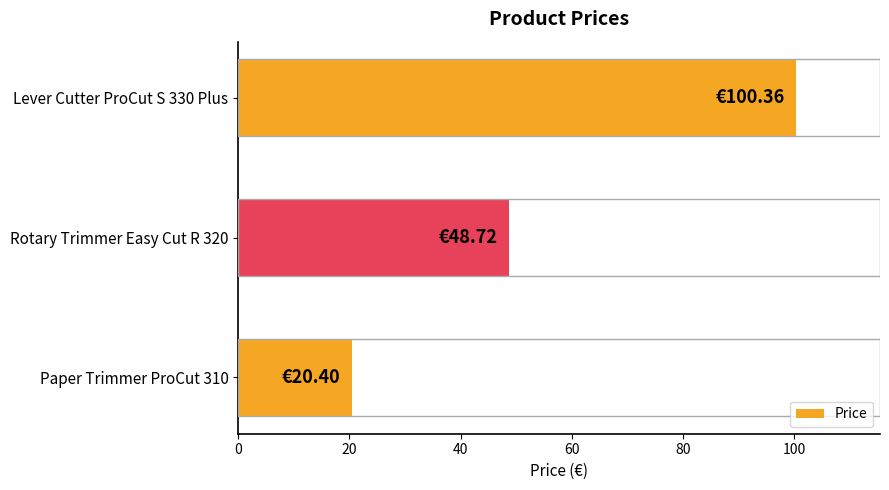

Between Paper Trimmer ProCut 310 and Rotary Trimmer Easy Cut R 320, which is larger?

Rotary Trimmer Easy Cut R 320